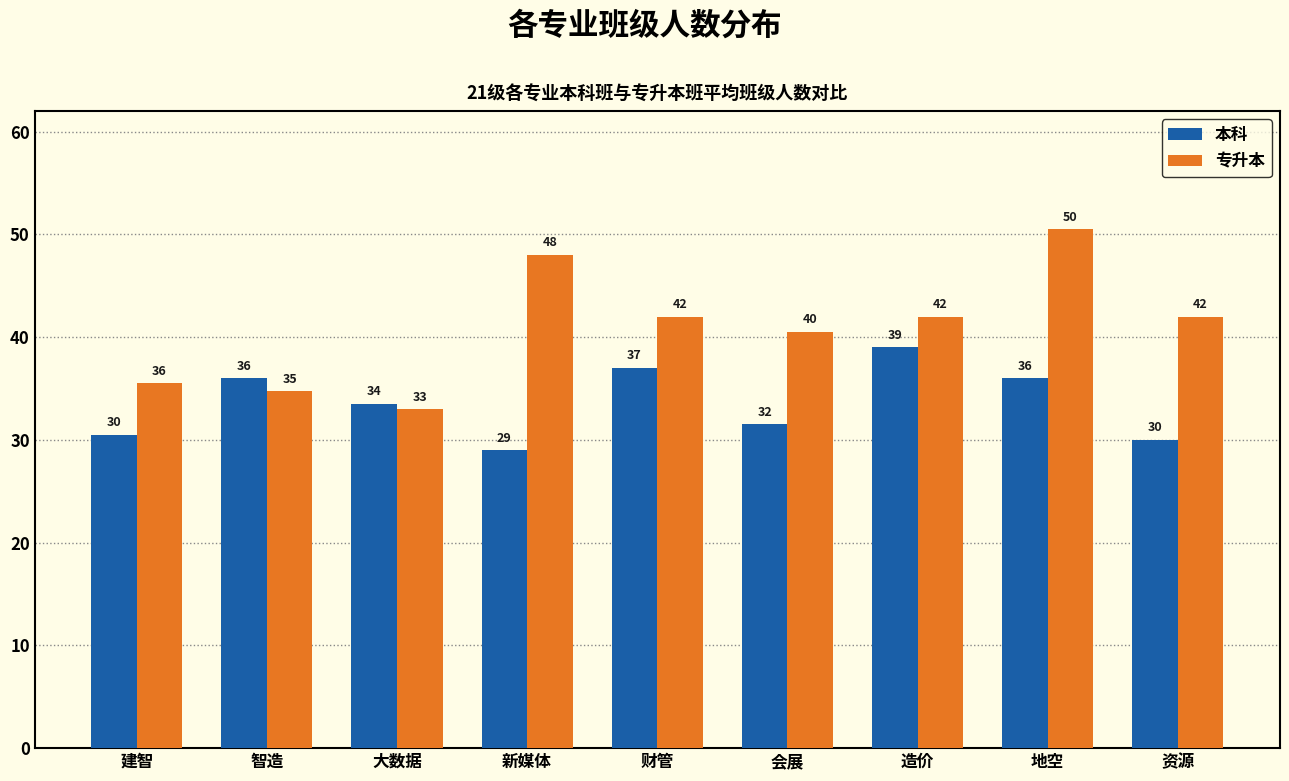

At which category does the chart reach its minimum across all series?

新媒体